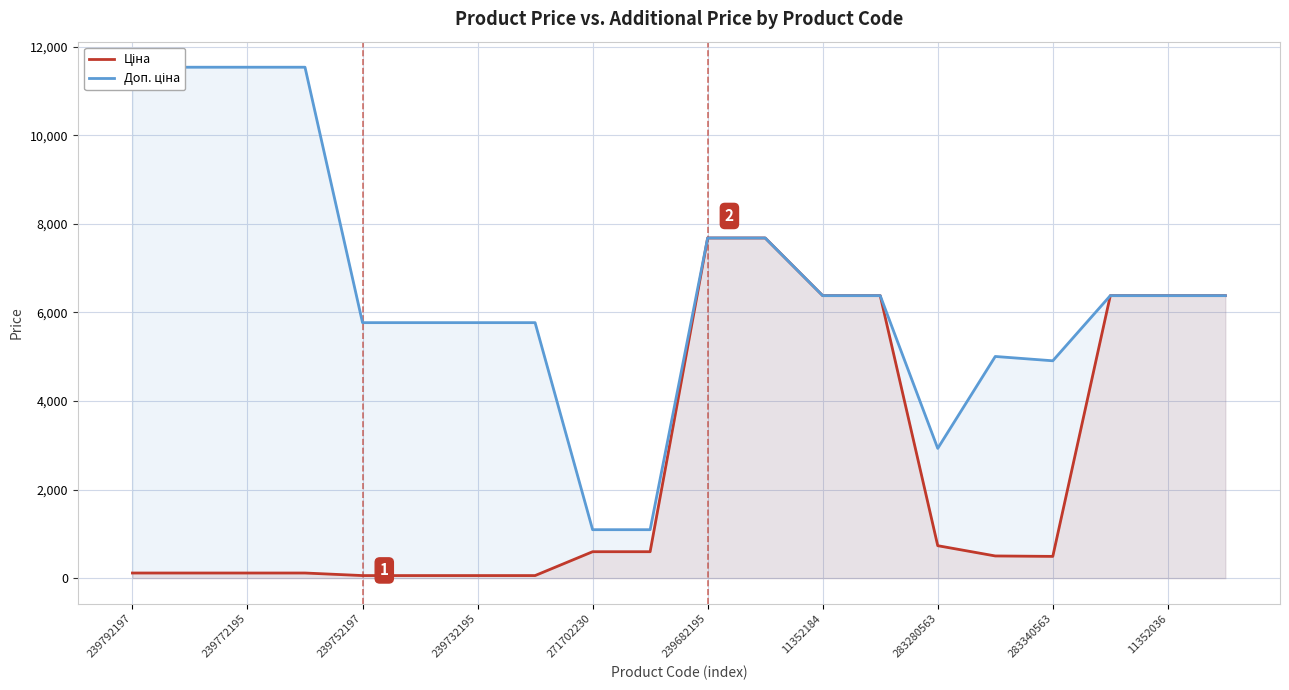

What are all the series names shown in the legend?

Ціна, Доп. ціна